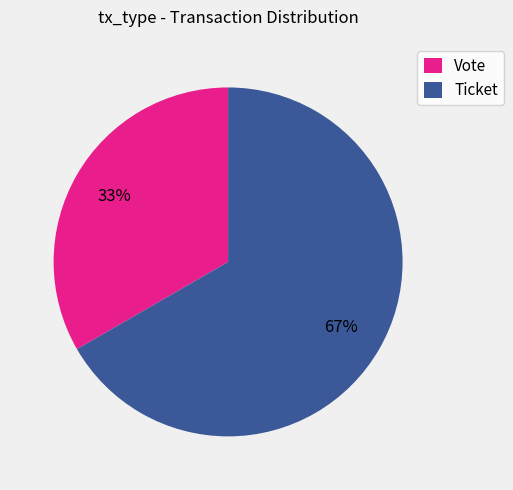

Between Ticket and Vote, which is larger?

Ticket